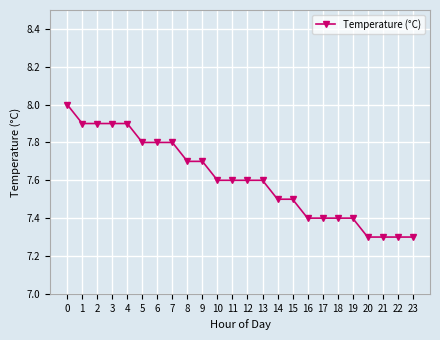

What is the difference between the maximum and second lowest values?

0.7